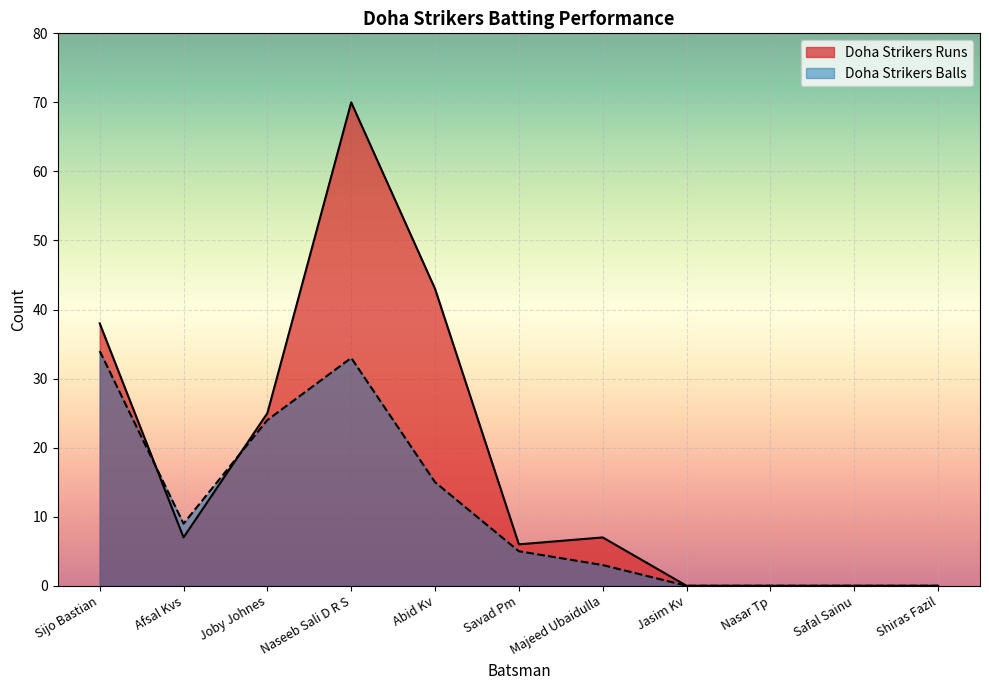

After their last crossing, which series has the higher values: Doha Strikers Runs or Doha Strikers Balls?

Doha Strikers Runs